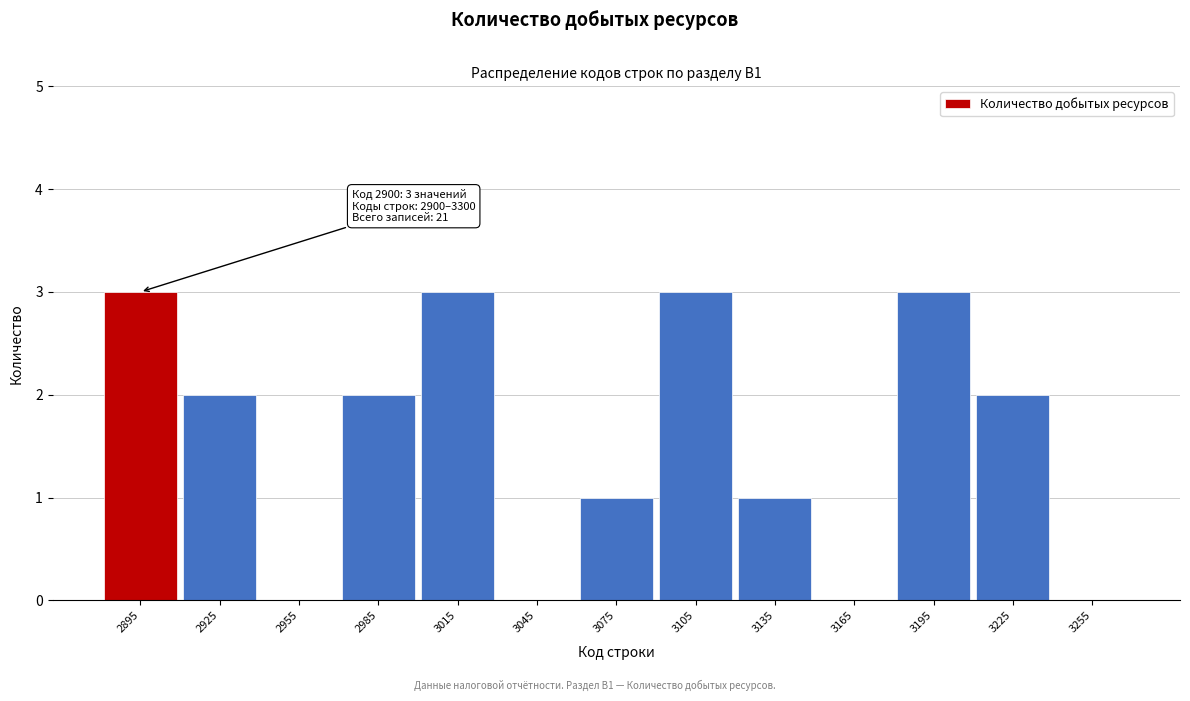

Reading left to right, extract all data points from this chart.

2895=3	2925=2	2955=0	2985=2	3015=3	3045=0	3075=1	3105=3	3135=1	3165=0	3195=3	3225=2	3255=0